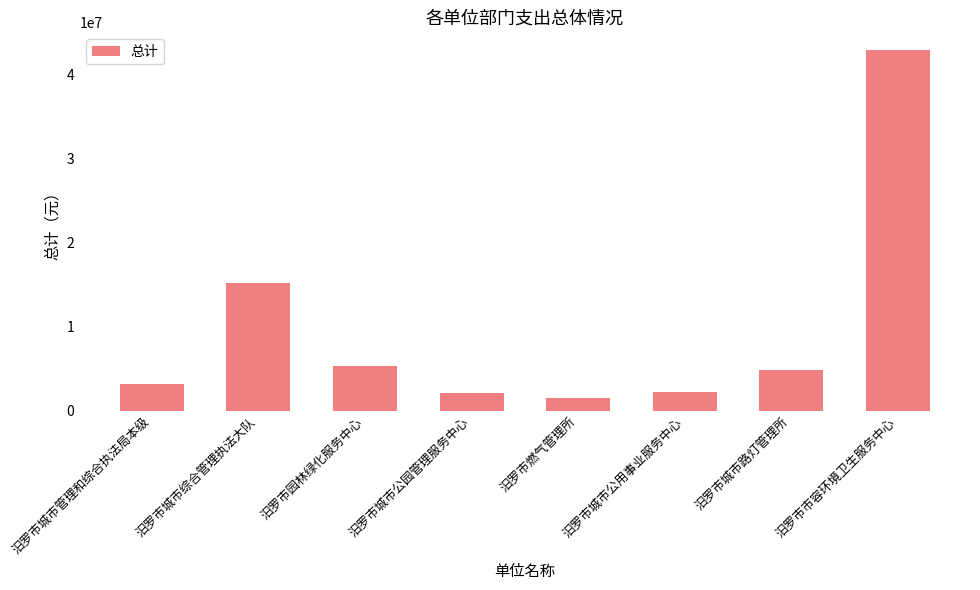

How many categories are shown in the chart?

8